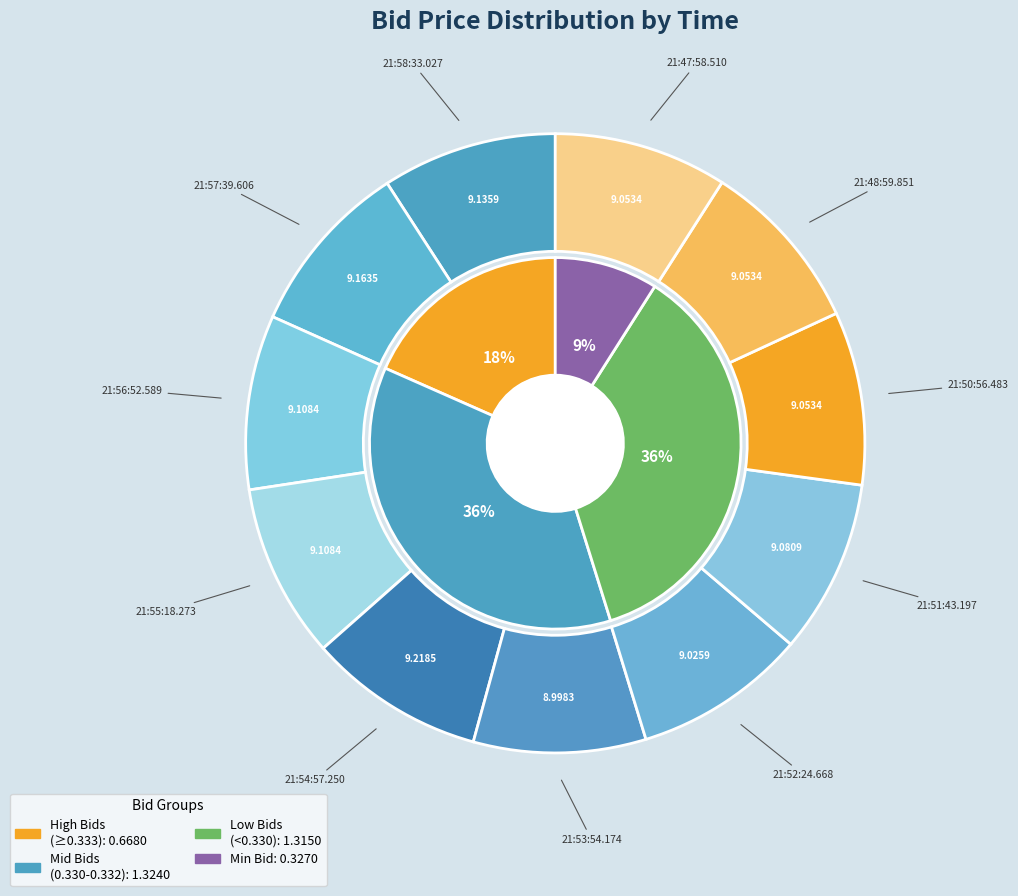

How many slices are in this pie chart?

11